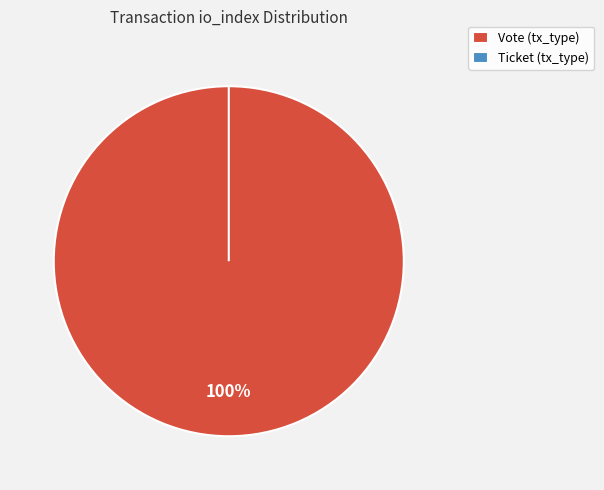

Is there any slice that represents more than half of the pie?

Yes